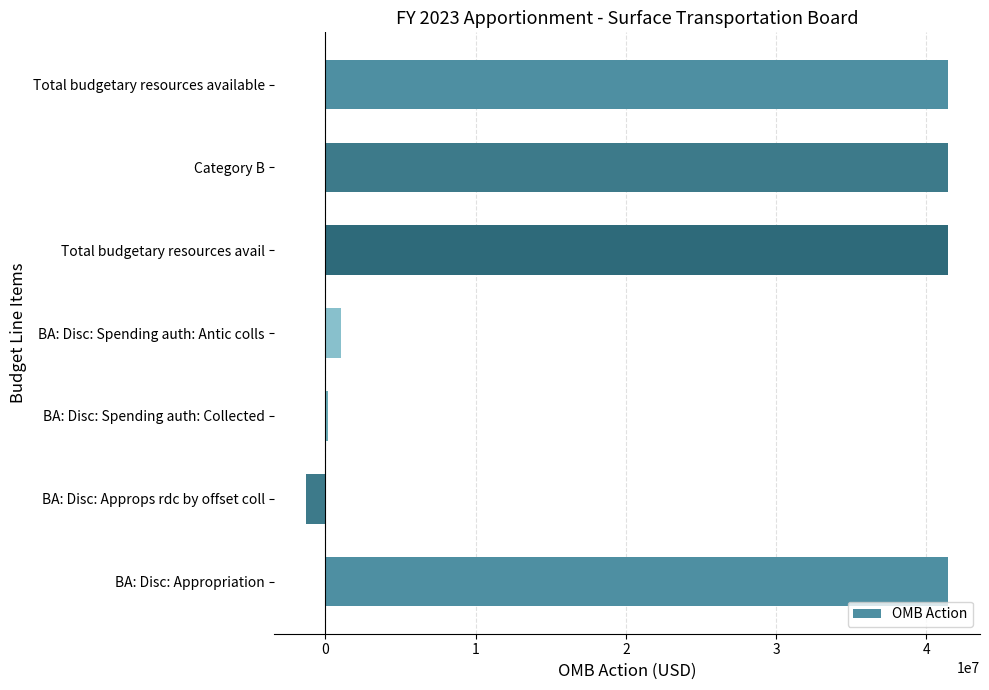

The value at BA: Disc: Appropriation is 60833690. True or false?

False